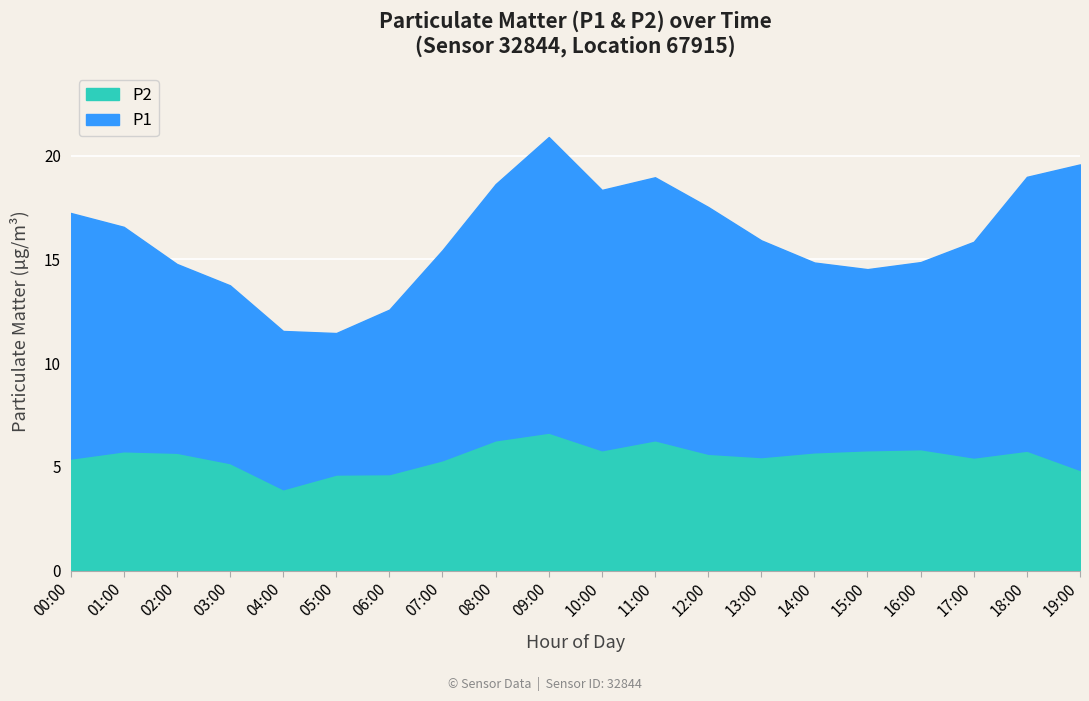

What position from the left is 11:00?

12